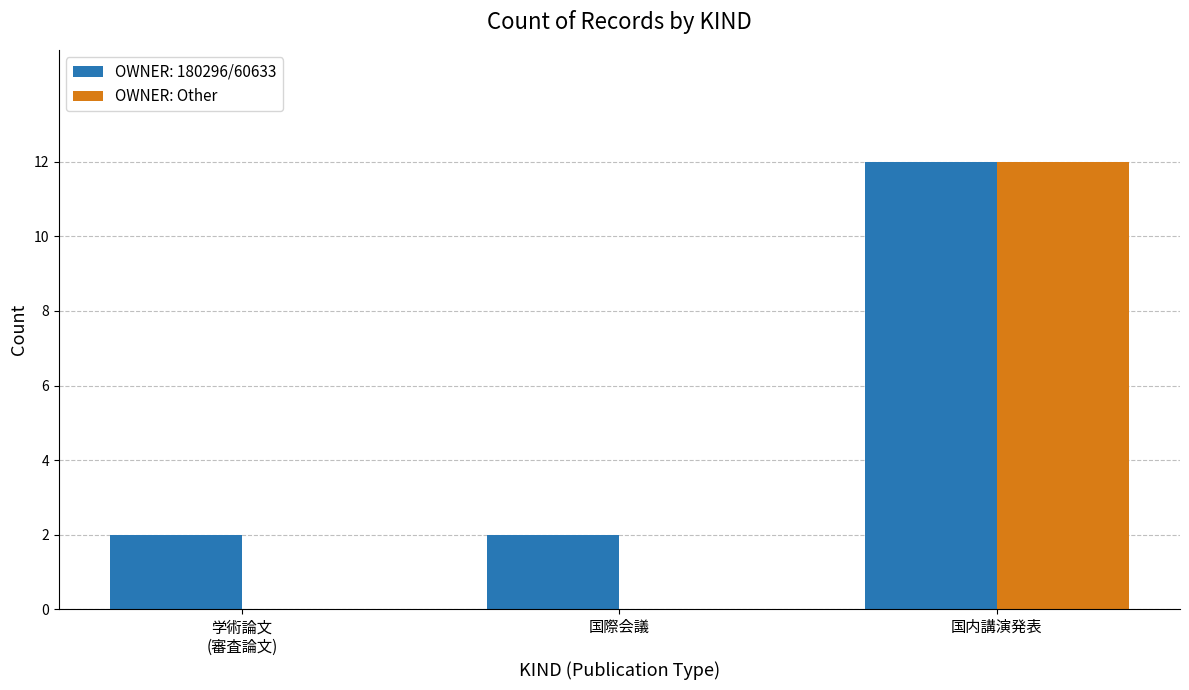

Between 国際会議 and 国内講演発表, which series saw the biggest shift?

OWNER: Other